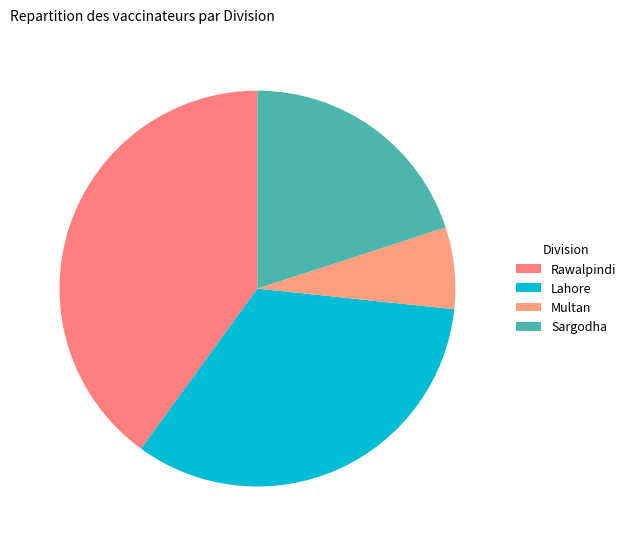

Does Multan represent more than half of the total?

No